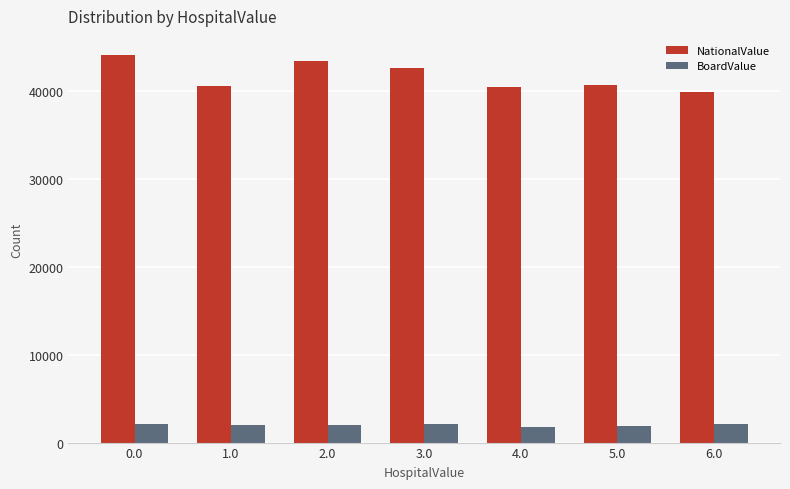

Is it true that NationalValue equals 39877 at 6.0?

True